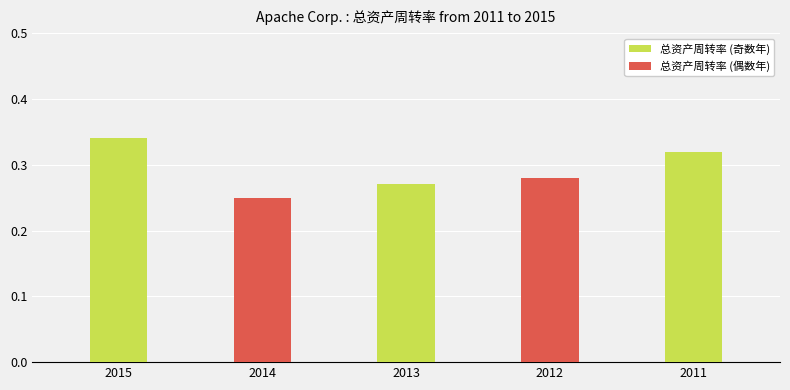

Which has a higher value, 2015 or 2011?

2015